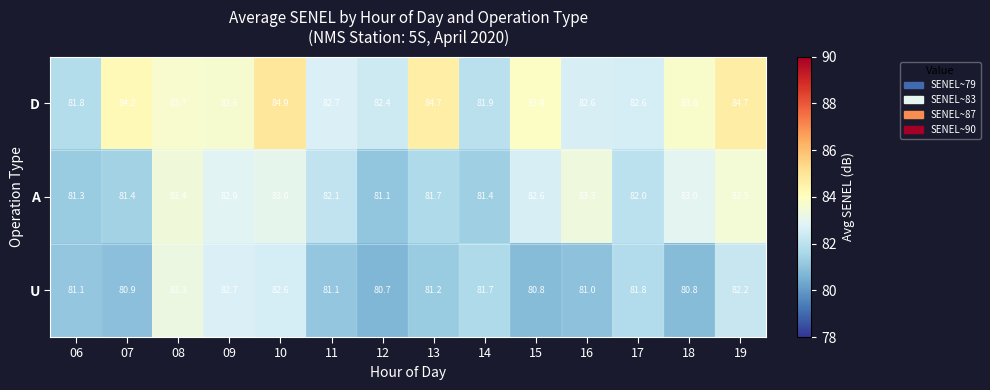

Which series has the largest total across all categories?

D